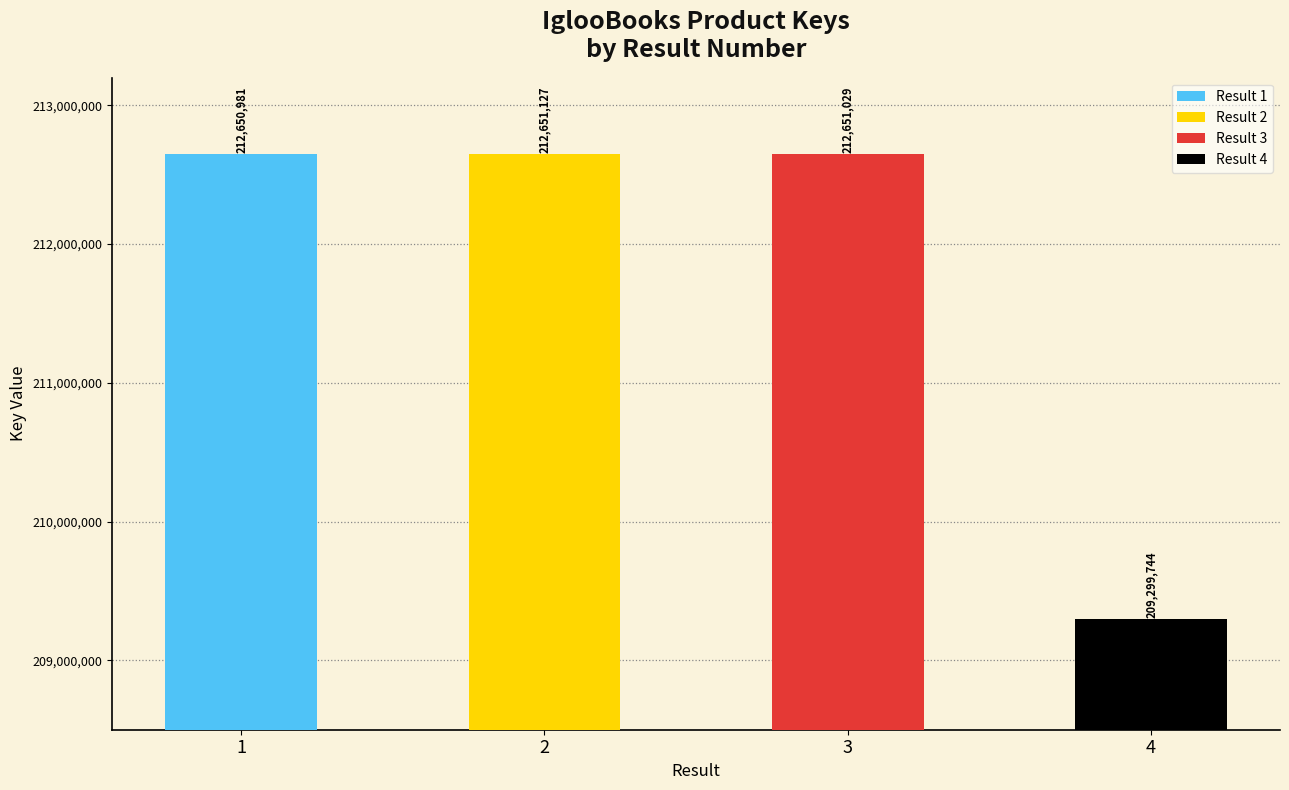

True or false: the data shows 212651029 at 3.

True